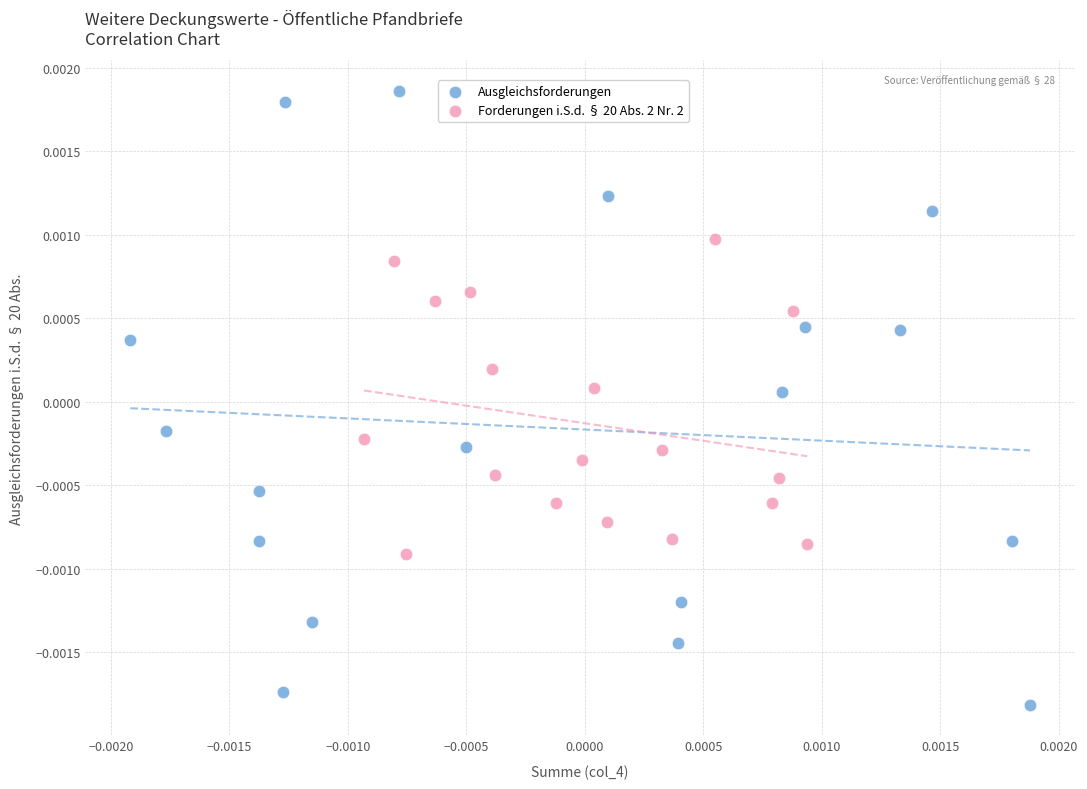

Which series reaches the maximum Y coordinate?

Ausgleichsforderungen